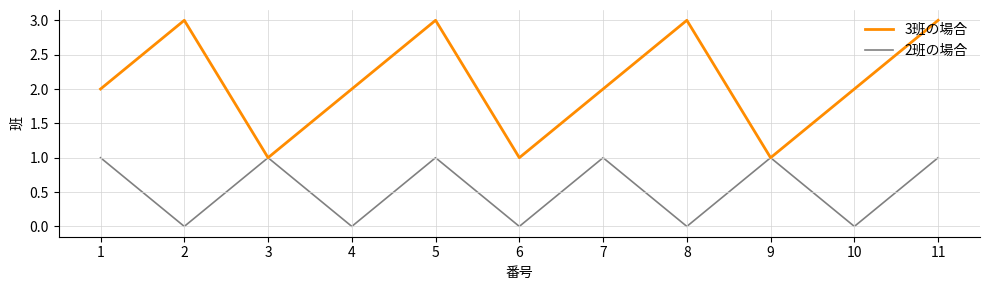

What is the average value of the 2班の場合 series?

1